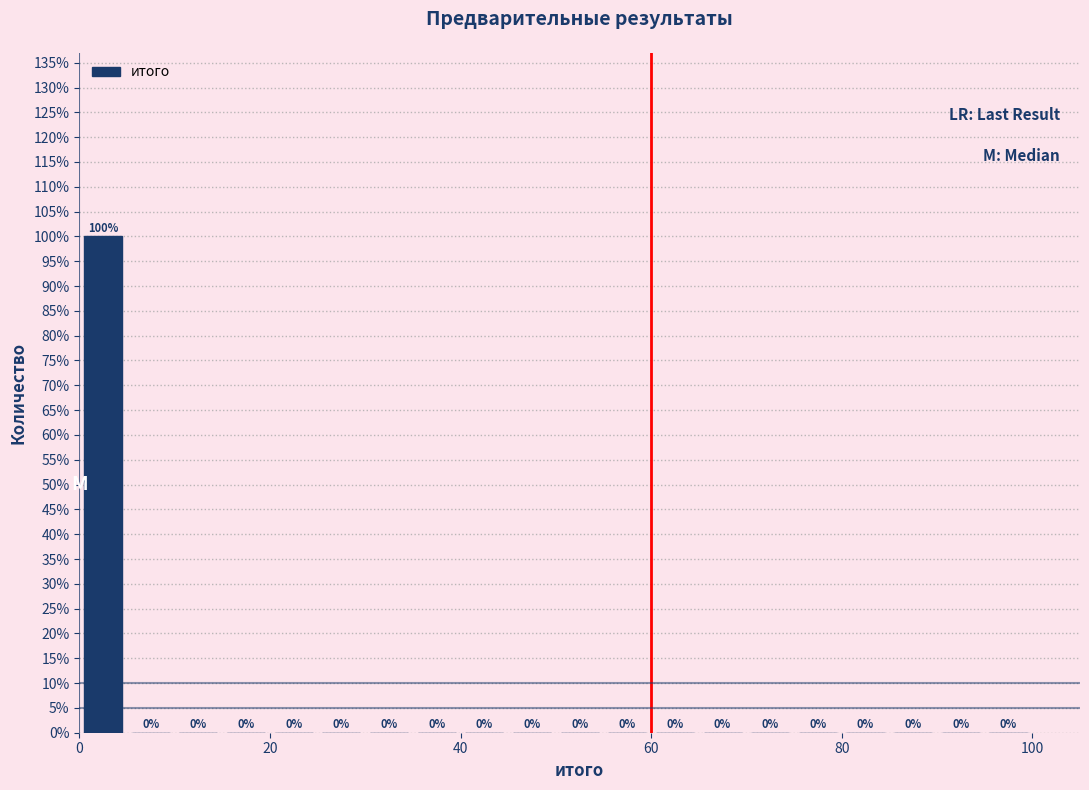

Read against the x-axis, roughly where is the centre of the tallest bar?

2